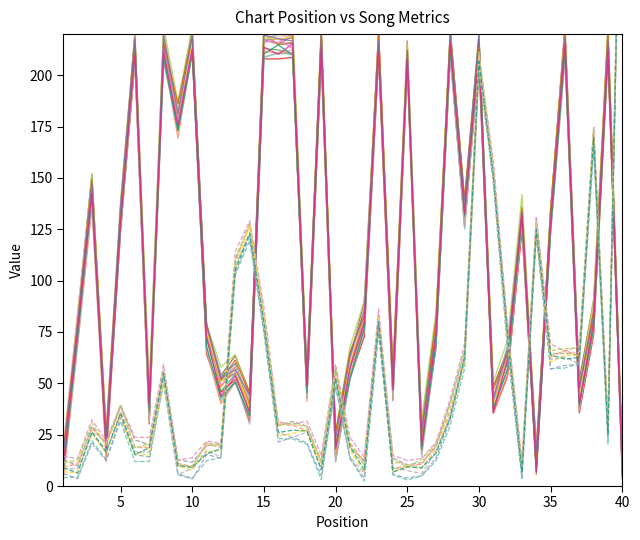

At how many categories does at least one series exceed 268?

1